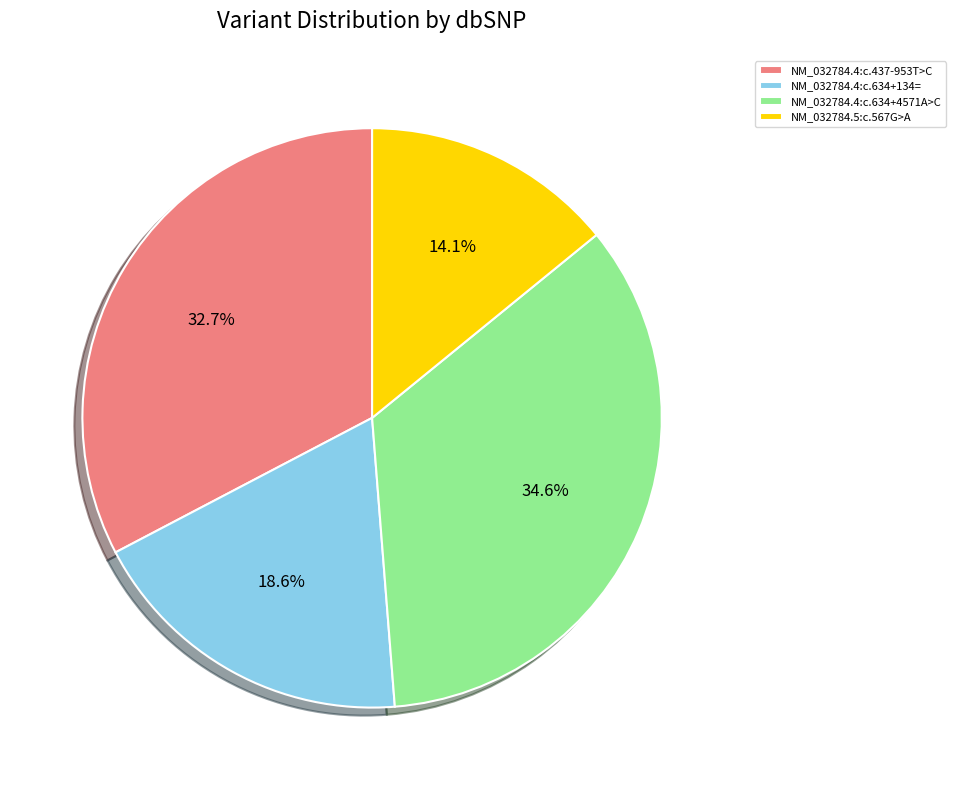

To the nearest percent, what portion does NM_032784.4:c.634+4571A>C represent?

35%